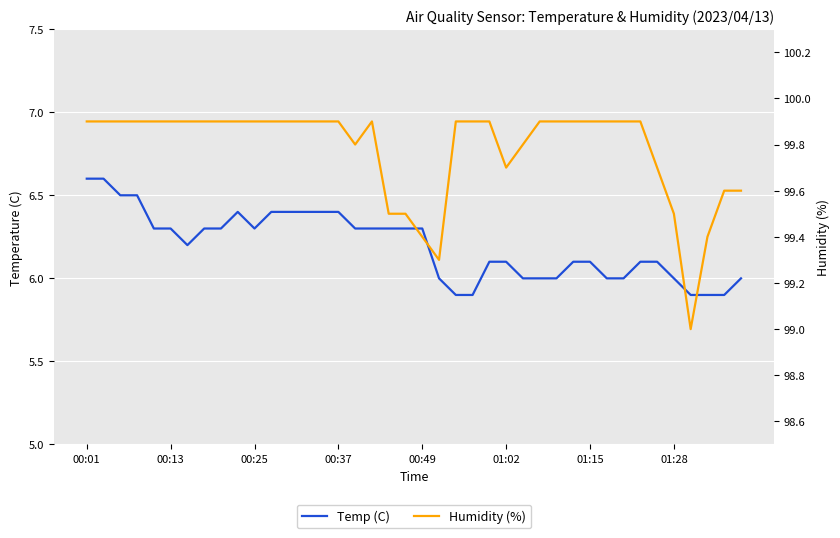

Which series has the largest range (max minus min)?

Humidity (%)